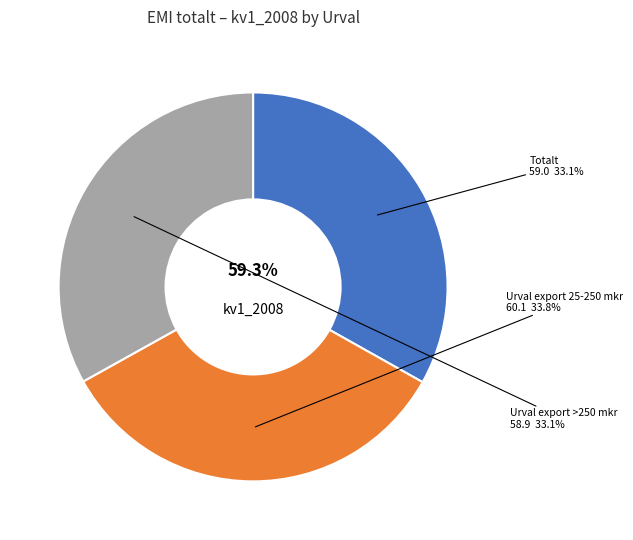

Count the number of slices in the pie.

3